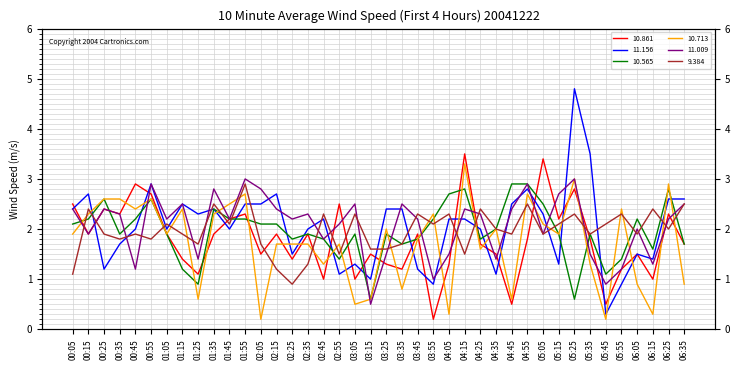

Rank the series at 05:55 from highest to lowest value.

 10.713,   9.384,  10.565,  10.861,  11.009,  11.156